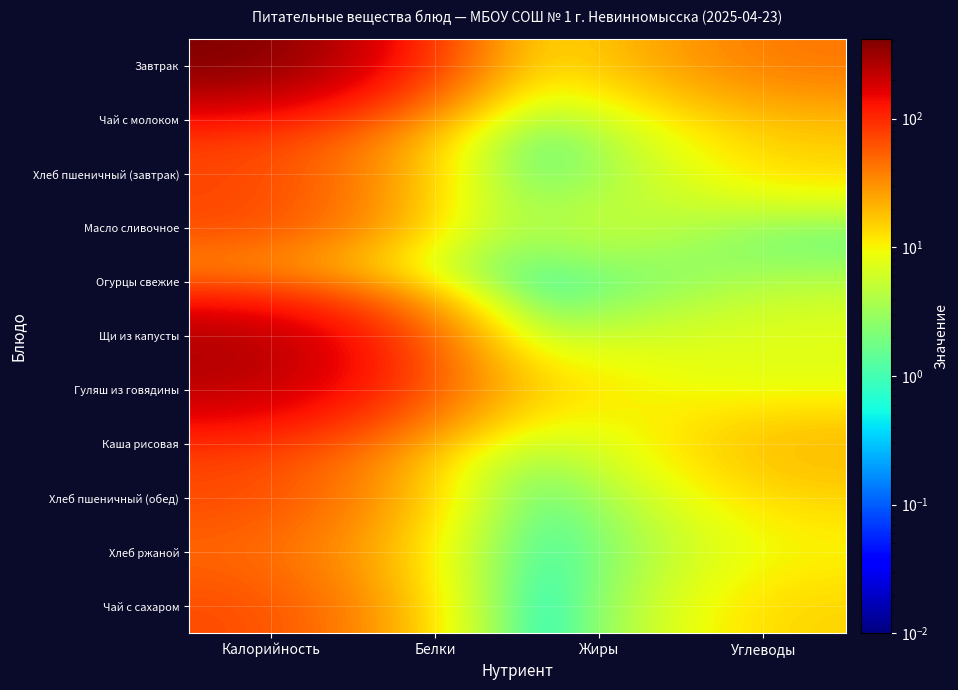

What is the total value across all series at Калорийность?

1459.1